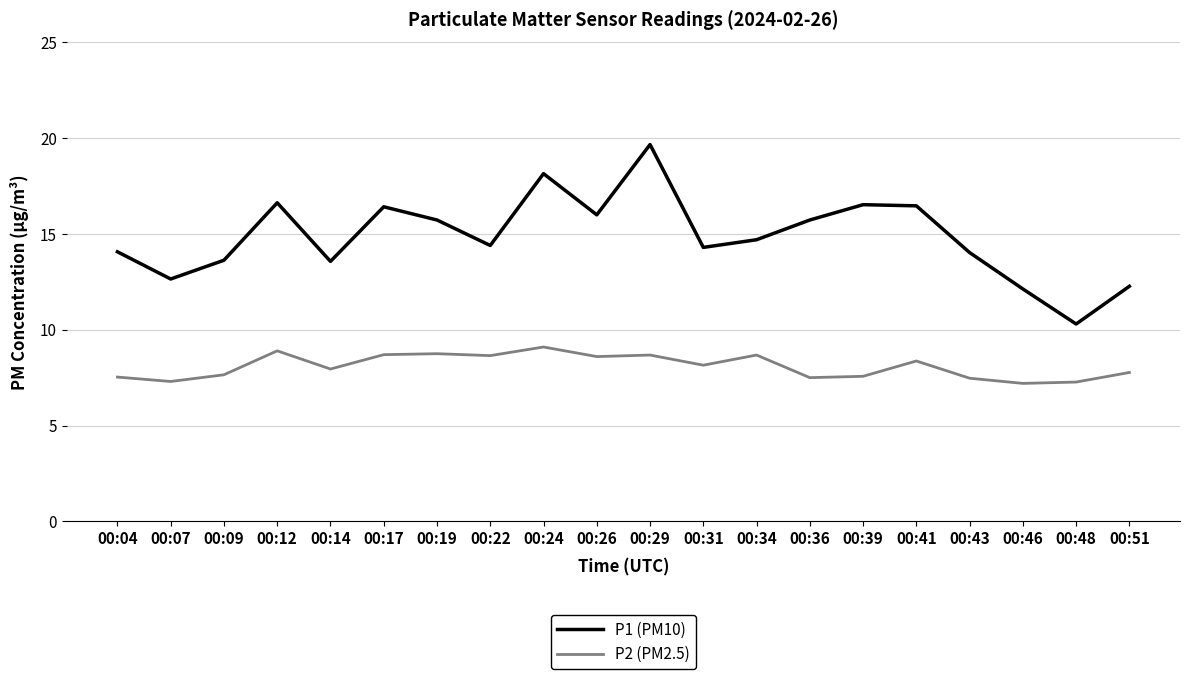

What is the difference between the maximum and minimum values in the P2 (PM2.5) series?

1.9